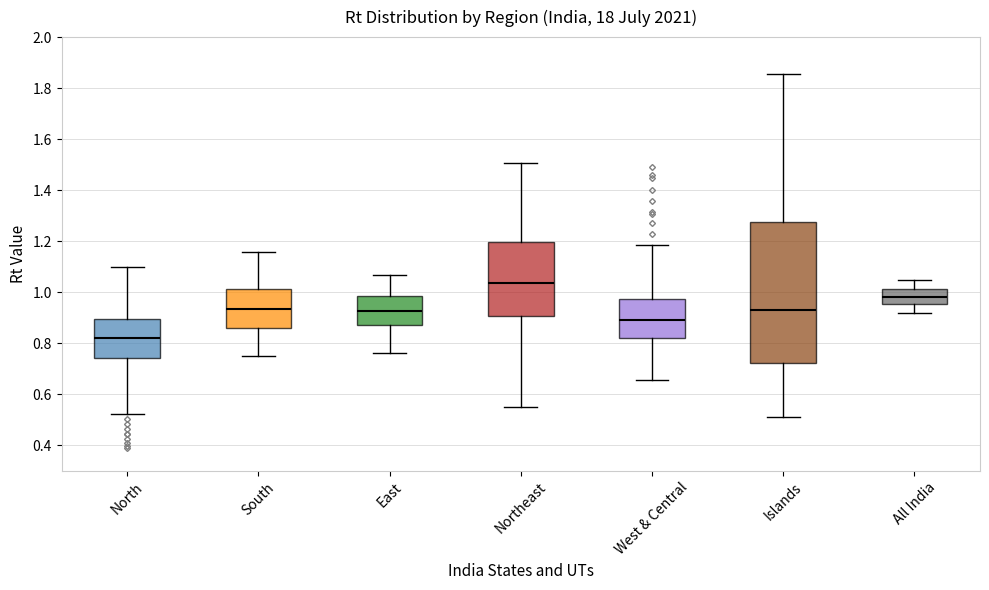

Reading left to right, transcribe this box plot: for each box, give where its median line is, the range the box spans, and where its two whiskers end, as read against the y-axis. The values are not printed on the chart, so give them approximately, as read against the axis.

North: median 0.82, box 0.74 to 0.90, whiskers 0.52 to 1.10
South: median 0.94, box 0.86 to 1.02, whiskers 0.74 to 1.16
East: median 0.92, box 0.88 to 0.98, whiskers 0.76 to 1.06
Northeast: median 1.04, box 0.90 to 1.20, whiskers 0.54 to 1.50
West & Central: median 0.90, box 0.82 to 0.98, whiskers 0.66 to 1.18
Islands: median 0.94, box 0.72 to 1.28, whiskers 0.52 to 1.86
All India: median 0.98, box 0.96 to 1.02, whiskers 0.92 to 1.04